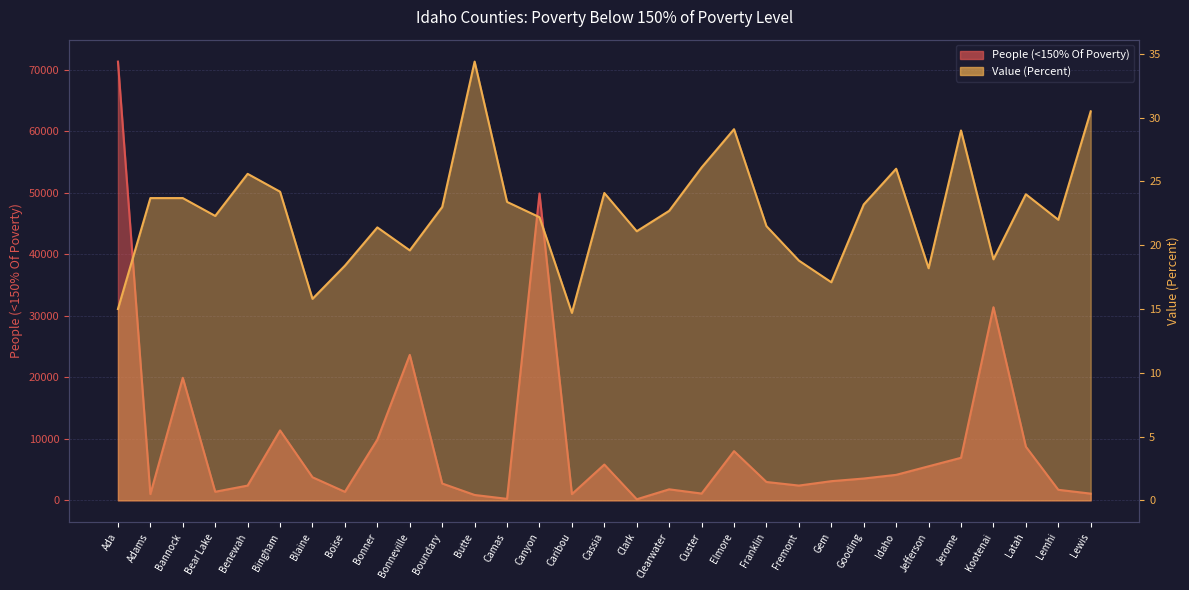

True or false: Value (Percent) and People (<150% Of Poverty) cross at least once.

False